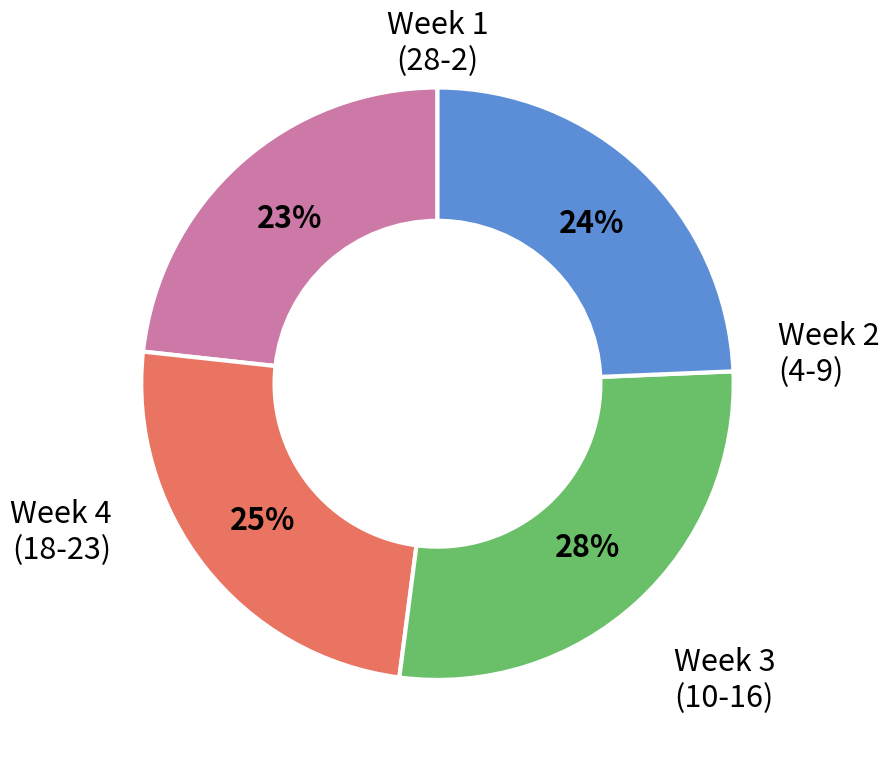

To the nearest percent, what is the average slice percentage?

25%